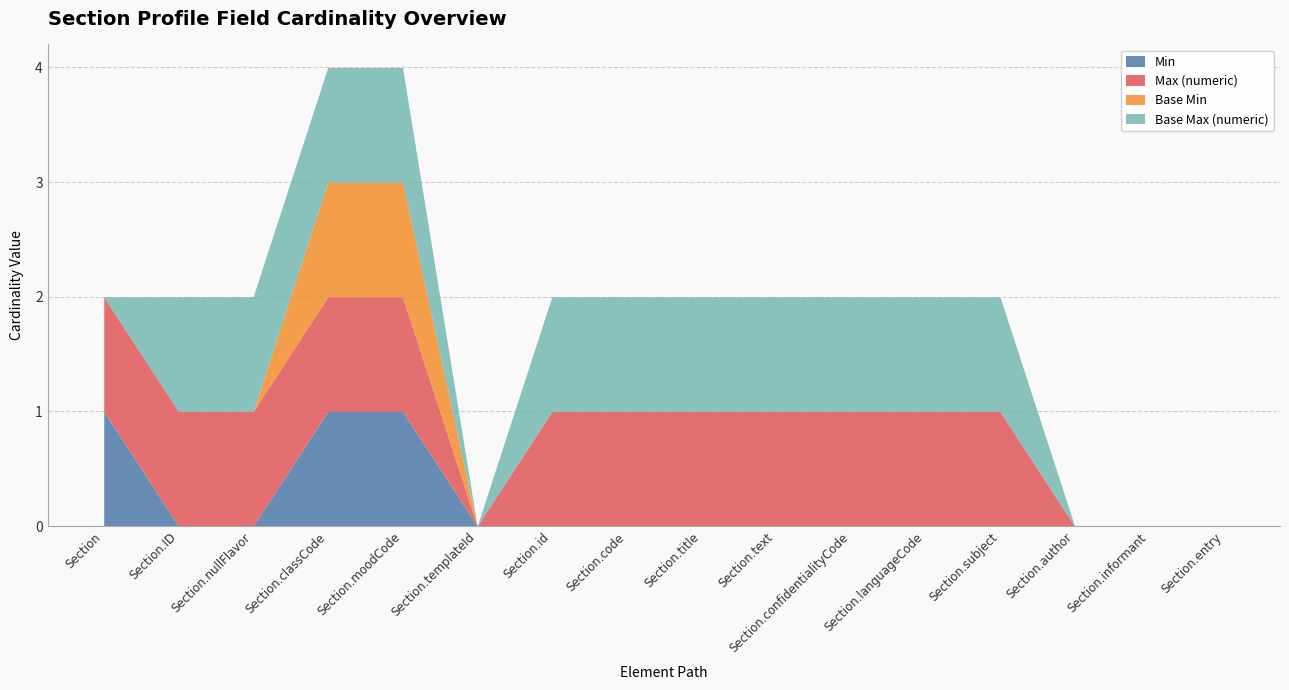

At which category is the sum across all series the highest?

Section.classCode